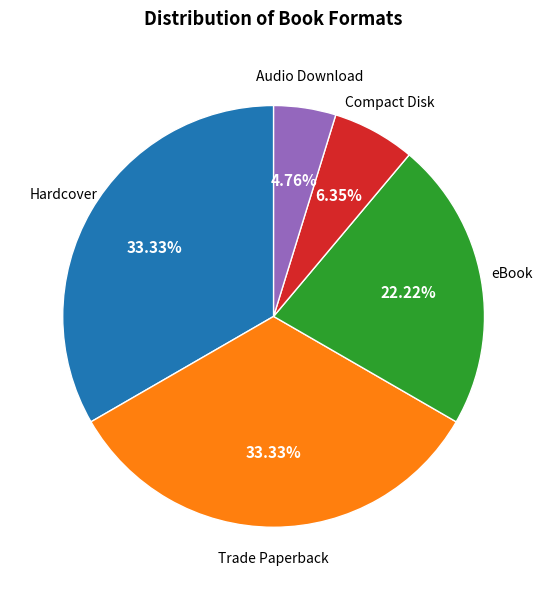

What is the smallest slice in the pie chart?

Audio Download